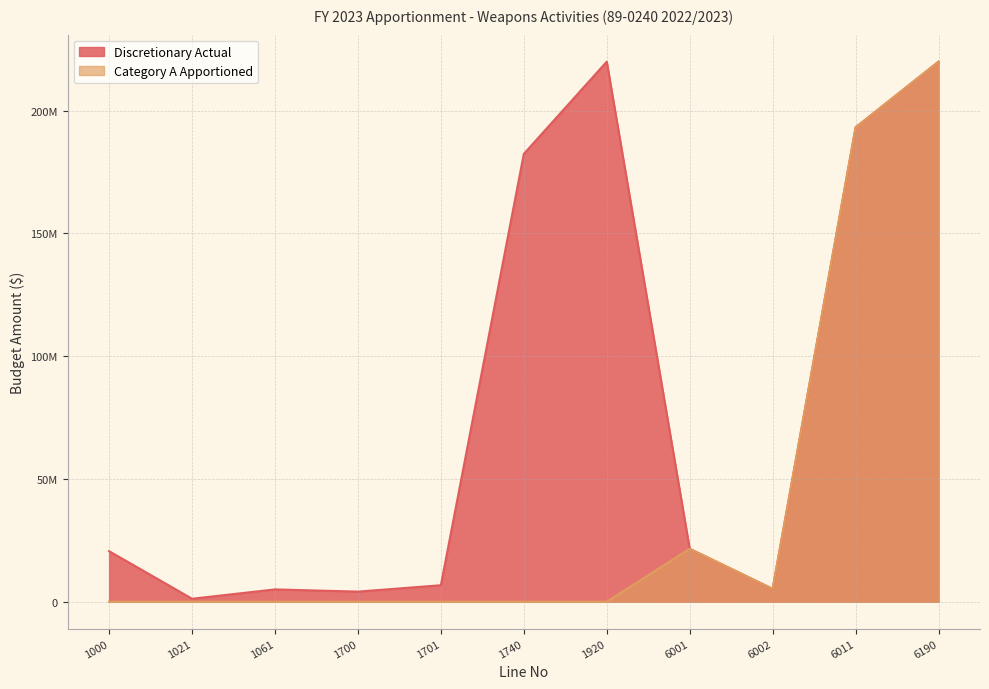

At which label is Discretionary Actual closest to 110575247?

1740